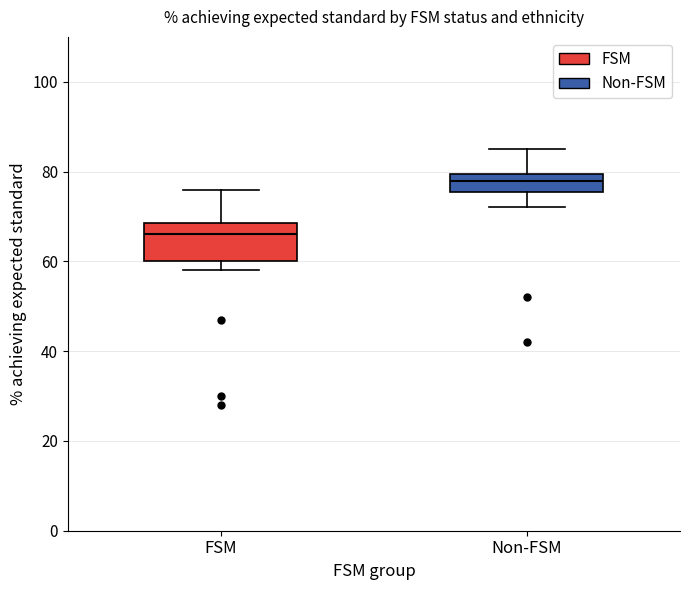

Reading left to right, read every box against the y-axis: the position of its median line, the range the box covers, and the ends of its whiskers. The values are not printed on the chart, so give them approximately, as read against the axis.

FSM: median 66, box 60 to 68, whiskers 58 to 76
Non-FSM: median 78, box 76 to 80, whiskers 72 to 86